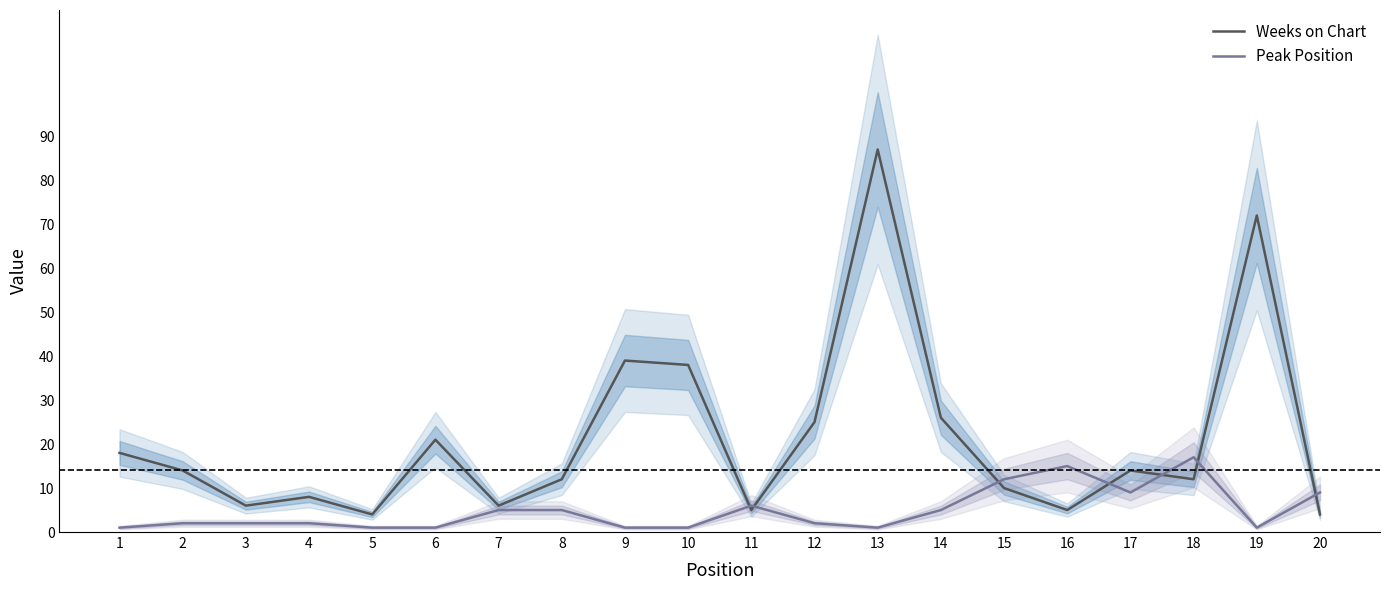

True or false: Weeks on Chart has more than 1 interior local peaks.

True